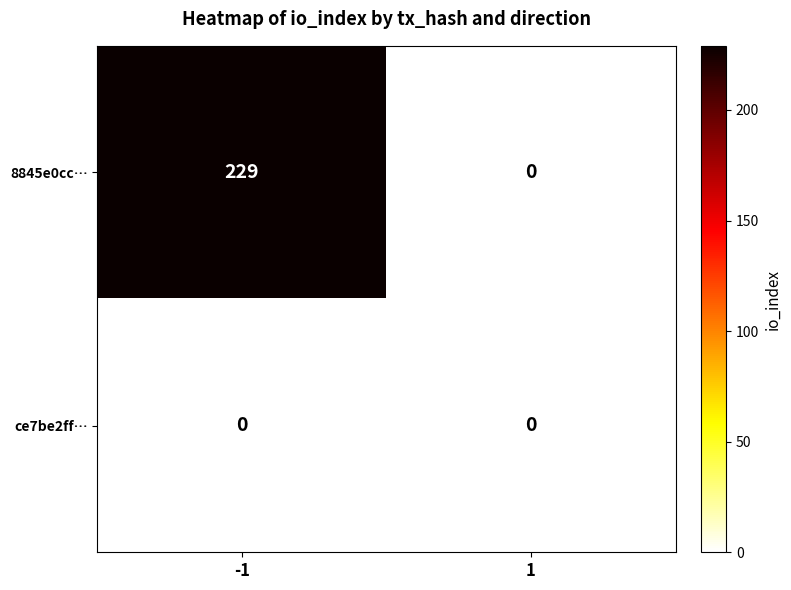

Which category has the highest value across all series?

-1